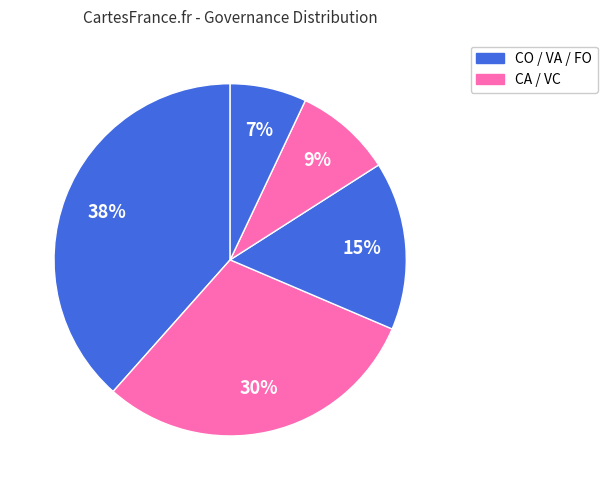

Count the number of slices in the pie.

5